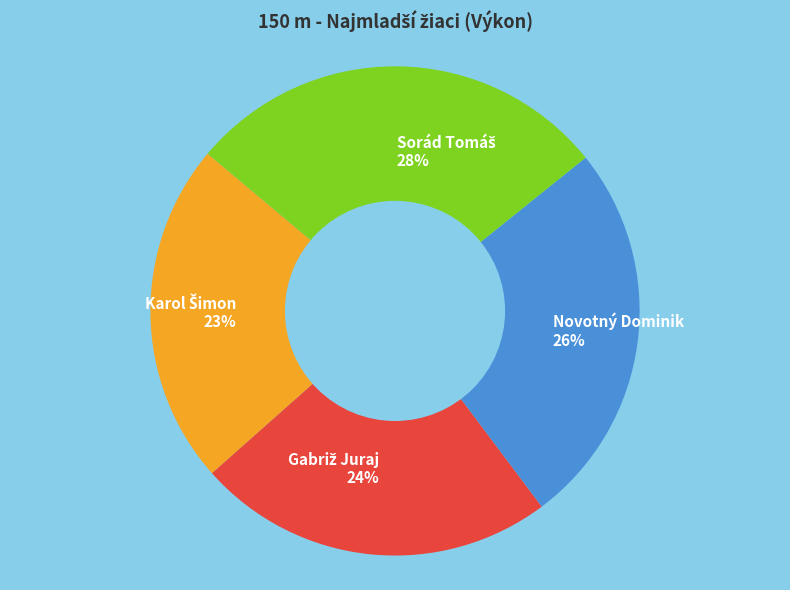

Count the number of slices in the pie.

4